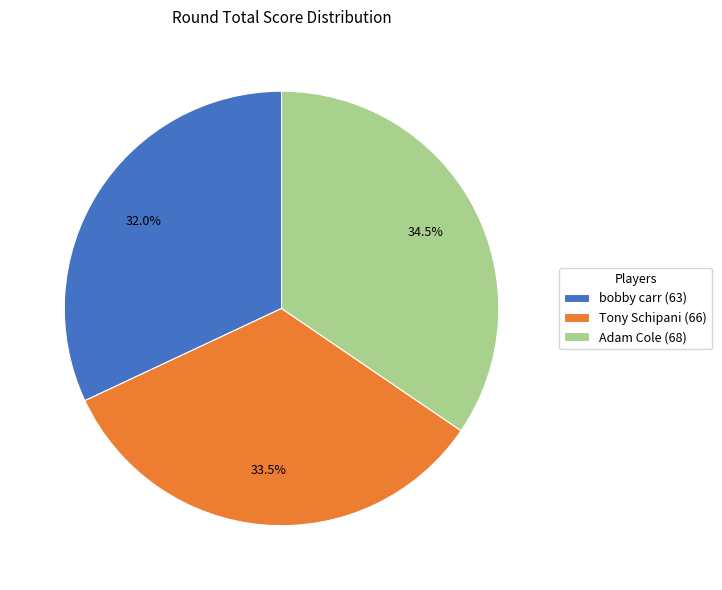

Between bobby carr (63) and Adam Cole (68), which is larger?

Adam Cole (68)